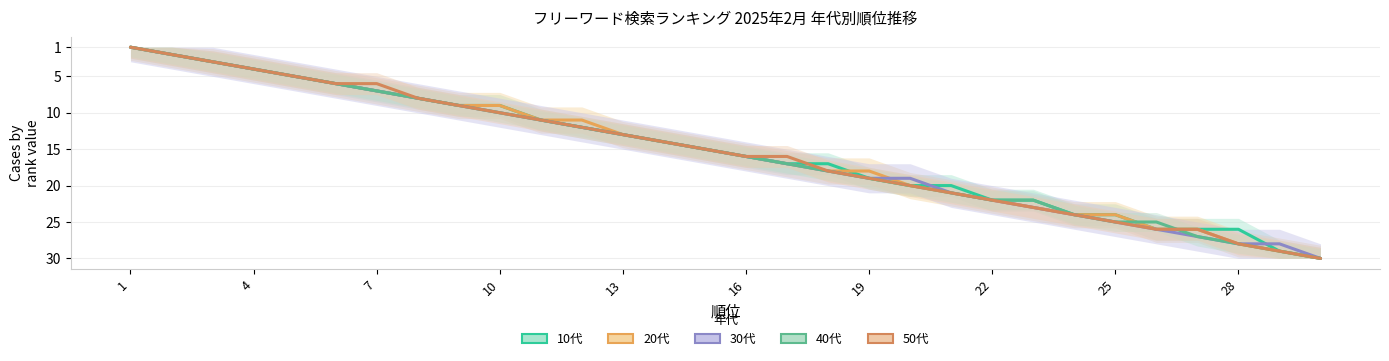

What is the sum of all 30代 values?

463